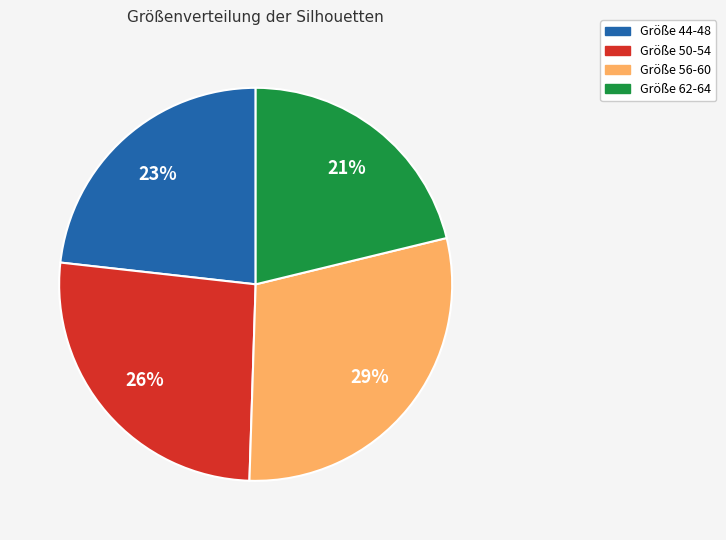

Approximately how many times larger is the value at Größe 44-48 compared to Größe 50-54?

0.9